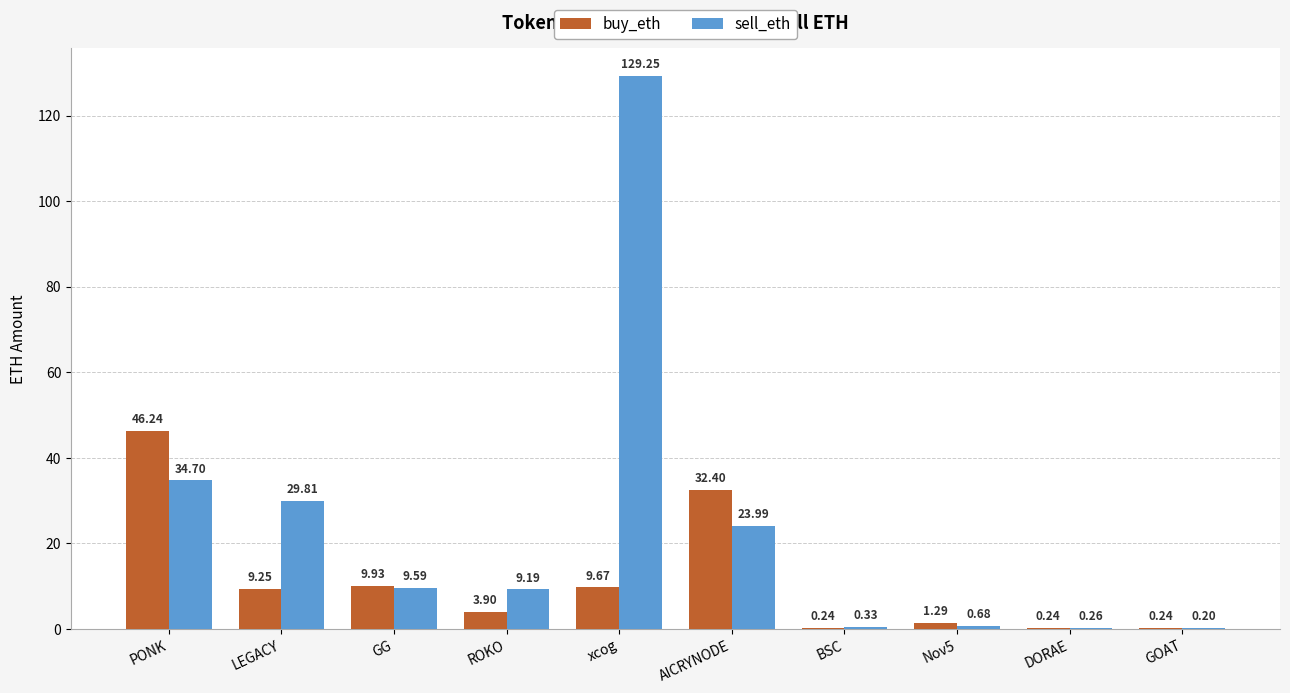

The value of buy_eth at PONK is 29.6. True or false?

False